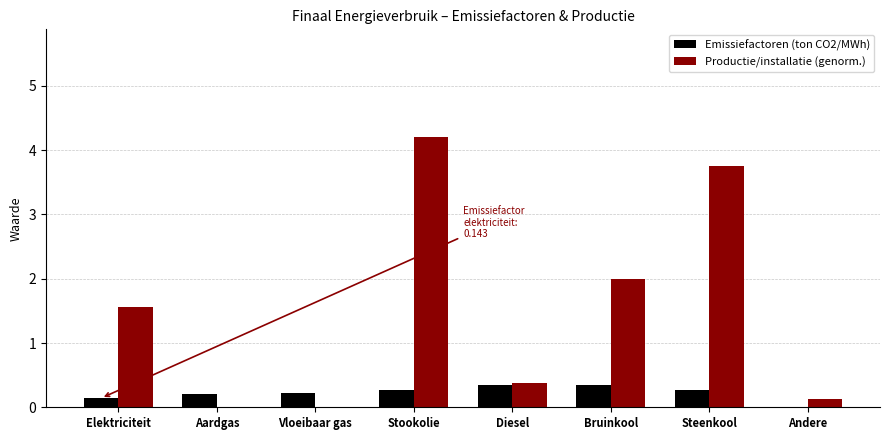

Reading right to left, extract all data points from this chart.

Emissiefactoren (ton CO2/MWh): 0.0	0.3	0.4	0.4	0.3	0.2	0.2	0.1
Productie/installatie (genorm.): 0.1	3.8	2.0	0.4	4.2	0.0	0.0	1.6